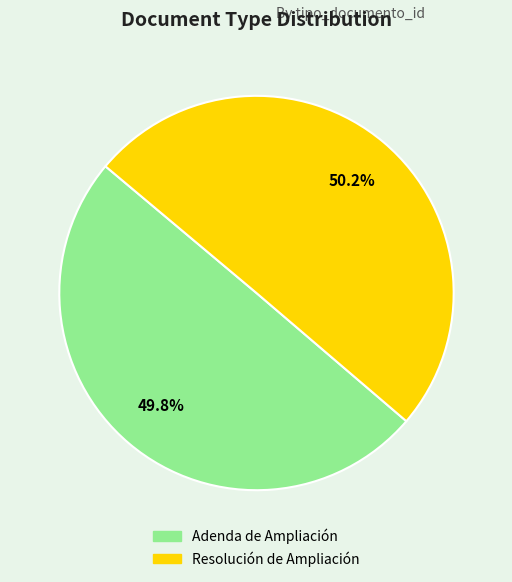

Approximately how many times larger is the value at Adenda de Ampliación compared to Resolución de Ampliación?

1.0